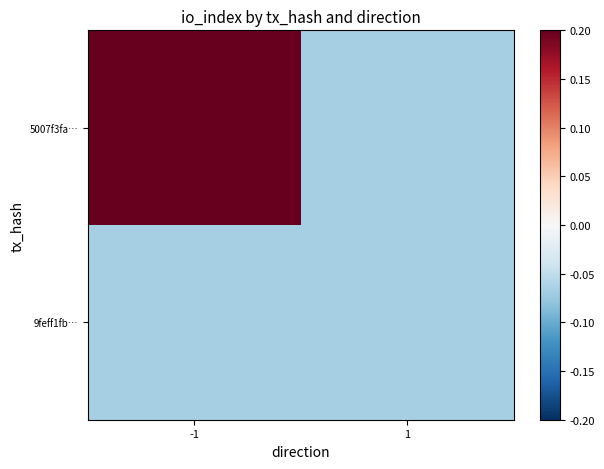

Reading left to right, list all the values displayed in this chart.

5007f3fa…: -1=0.2	1=-0.1
9feff1fb…: -1=-0.1	1=-0.1